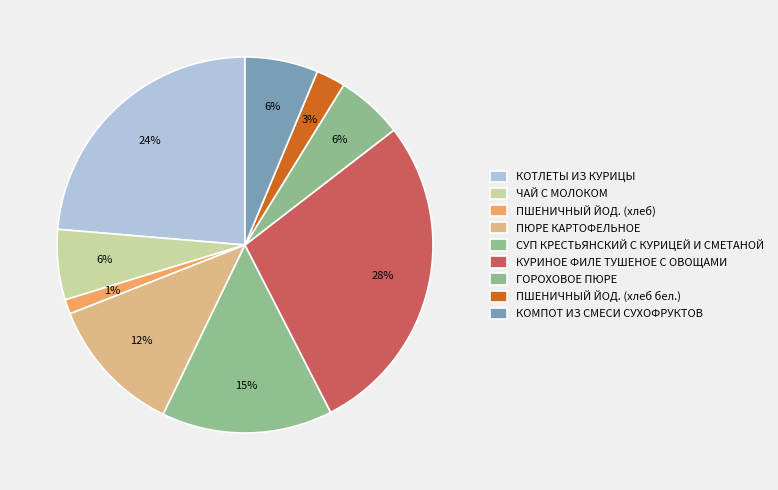

Count the number of slices in the pie.

9